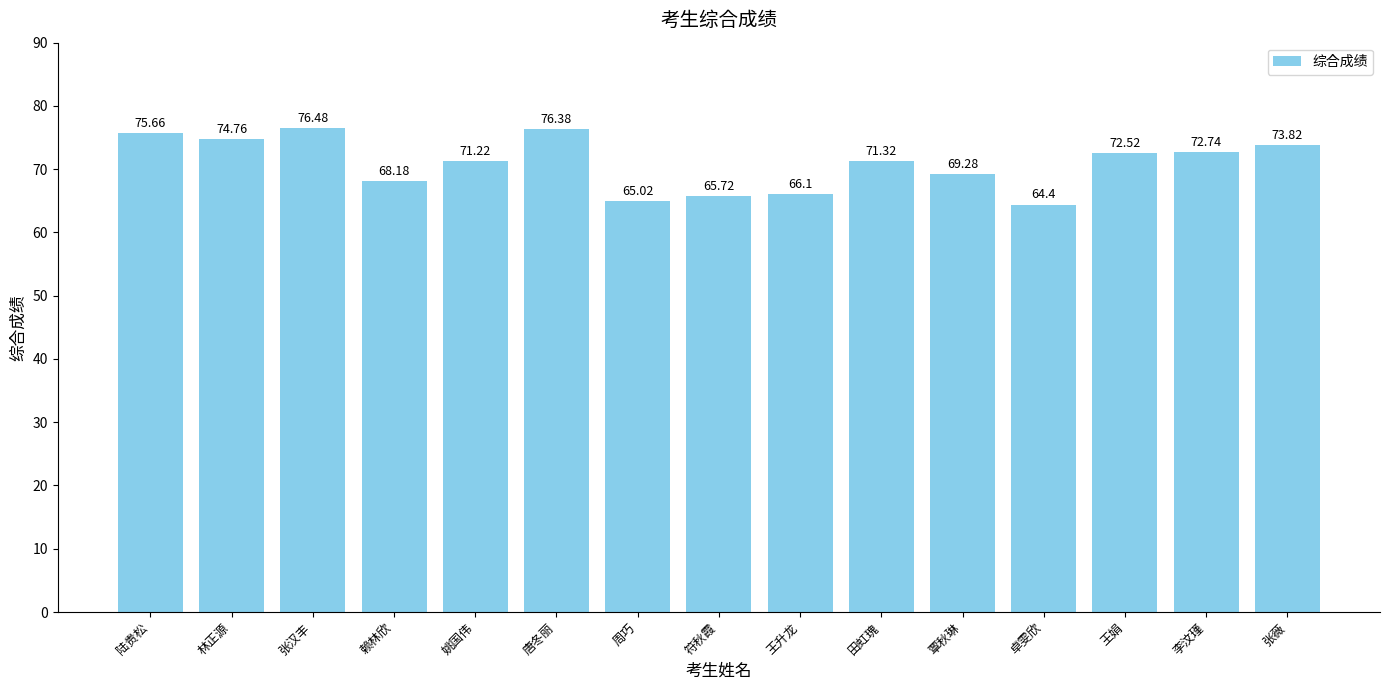

What is the difference between the maximum and second lowest values?

11.5